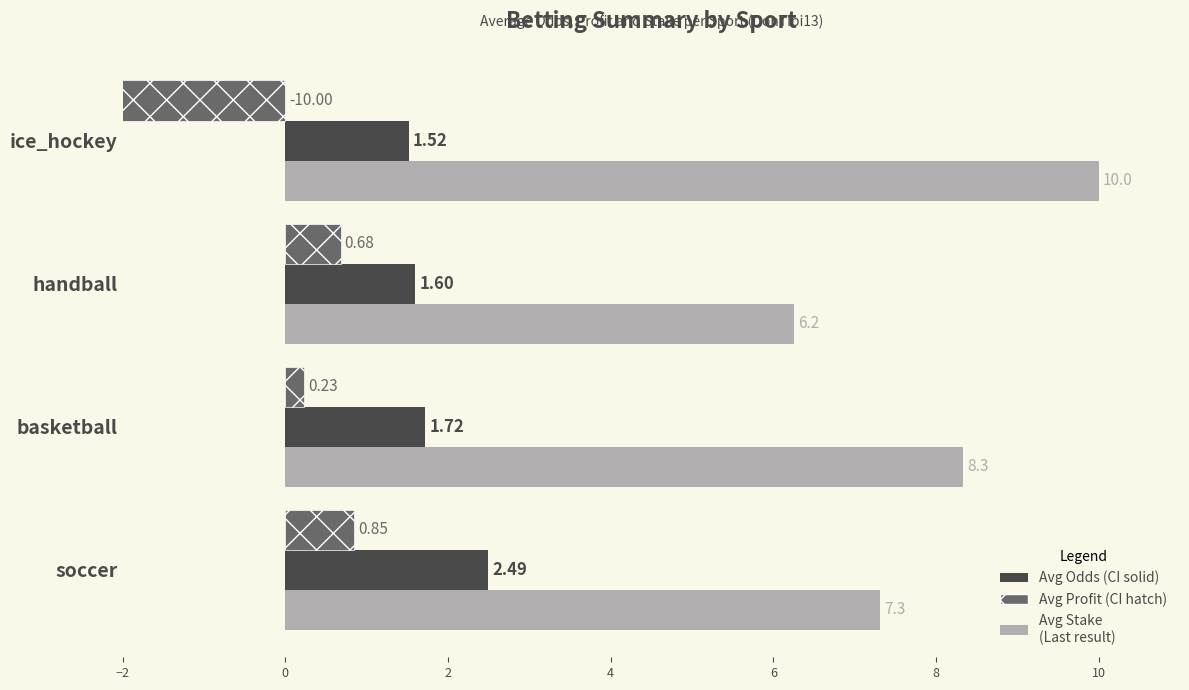

What are all the series names shown in the legend?

Avg Stake, Avg Odds, Avg Profit